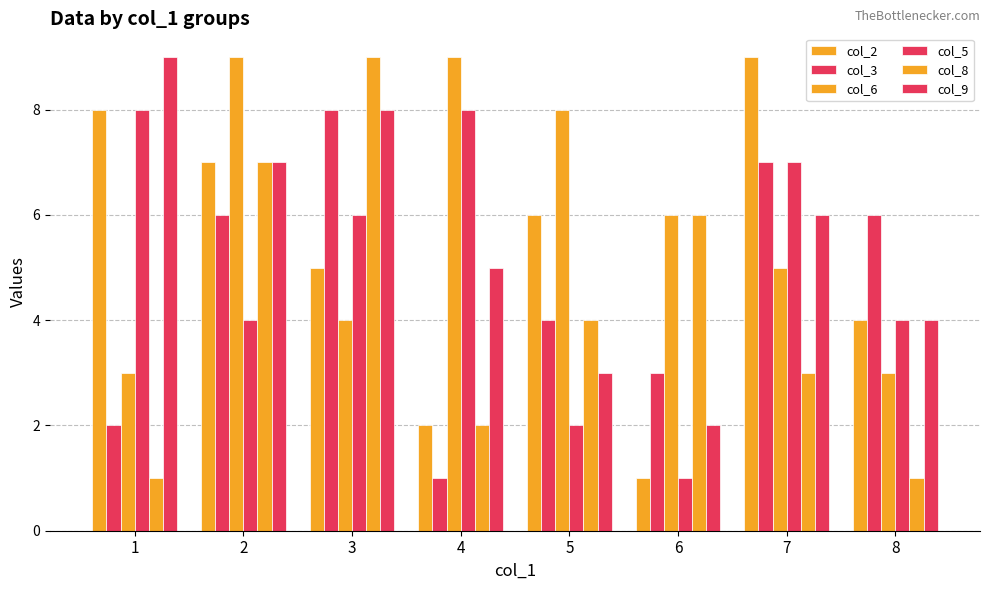

How many distinct data groups are displayed?

6